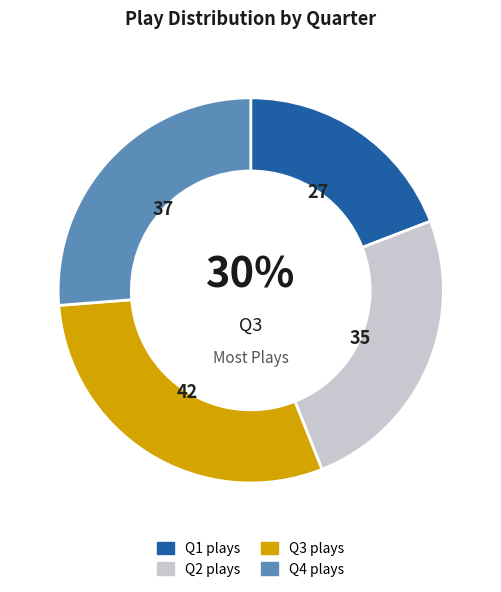

How many slices are in this pie chart?

4